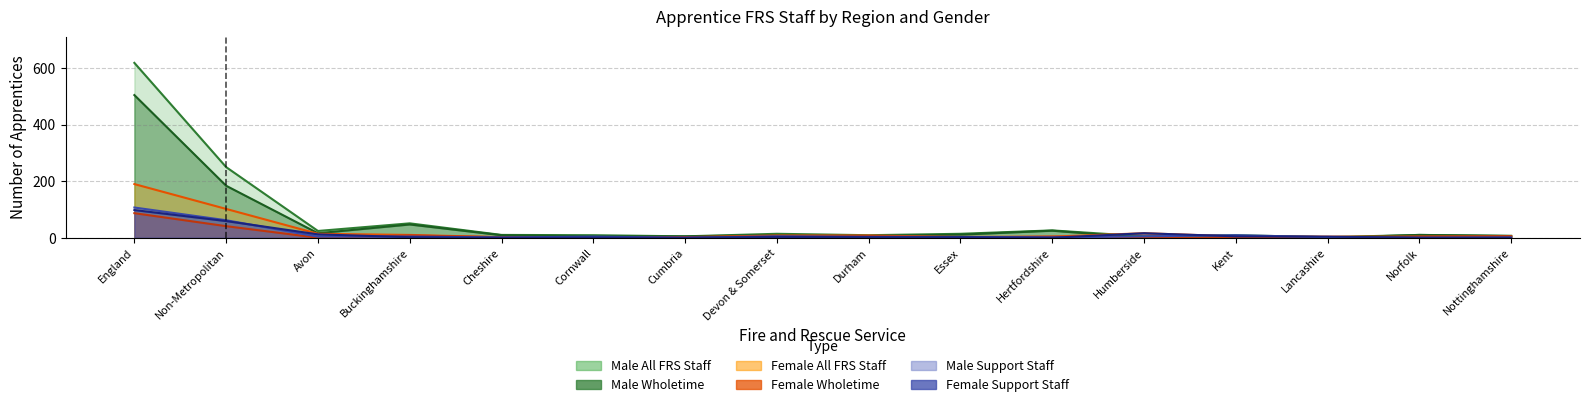

At Cheshire, list the series in order from smallest to largest.

Female Support, Male Support, Female Wholetime, Female All, Male Wholetime, Male All